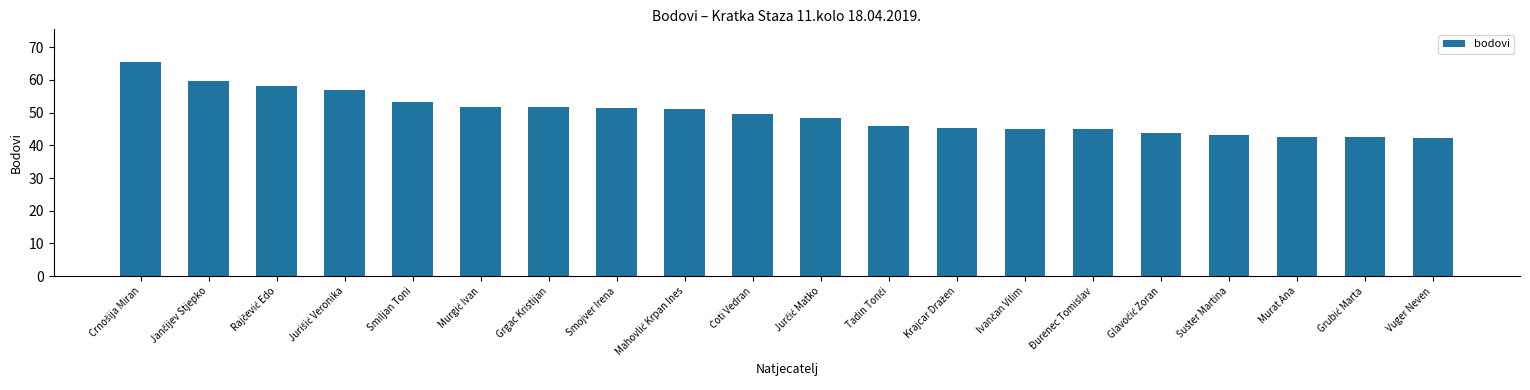

What value does the data have at Smiljan Toni?

53.4